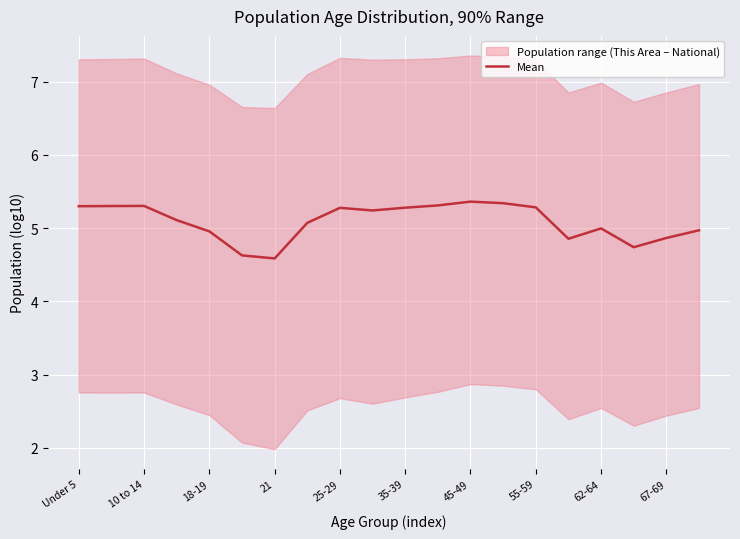

How many data points are above 5?

12